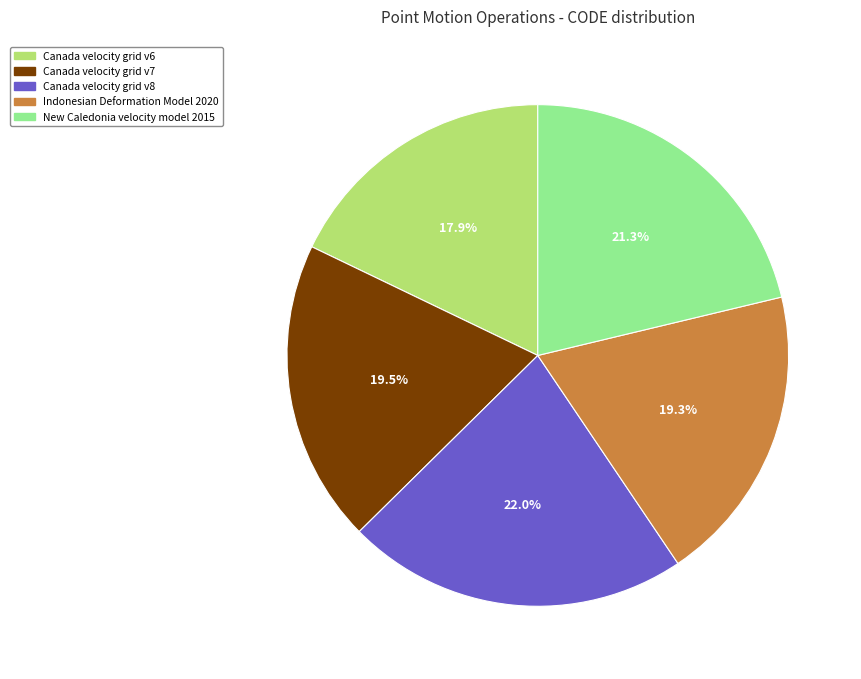

Combined, do Indonesian Deformation Model 2020 and Canada velocity grid v7 account for over 50%?

No